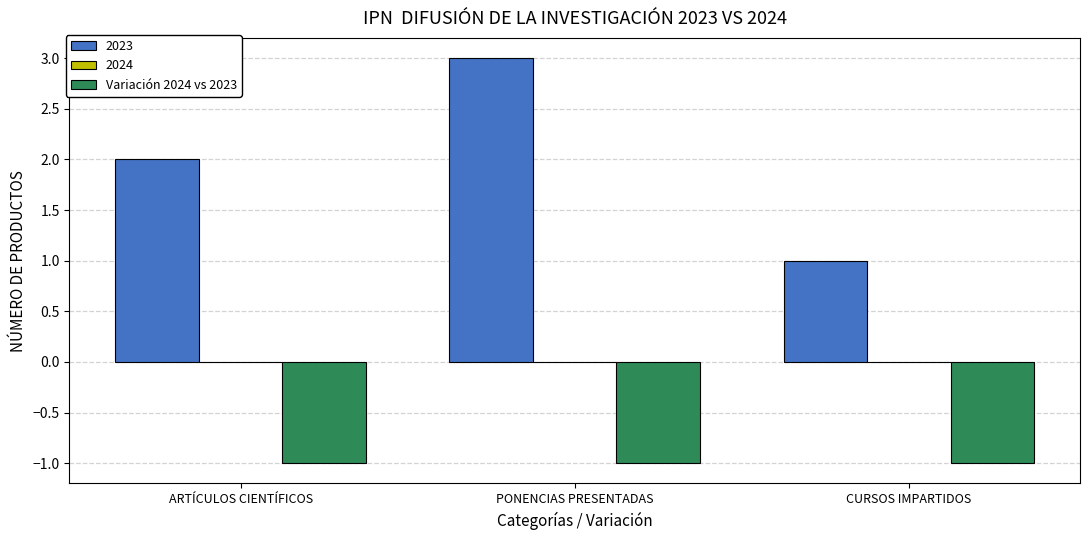

What is the spread (max minus min) of values at ARTÍCULOS CIENTÍFICOS?

3